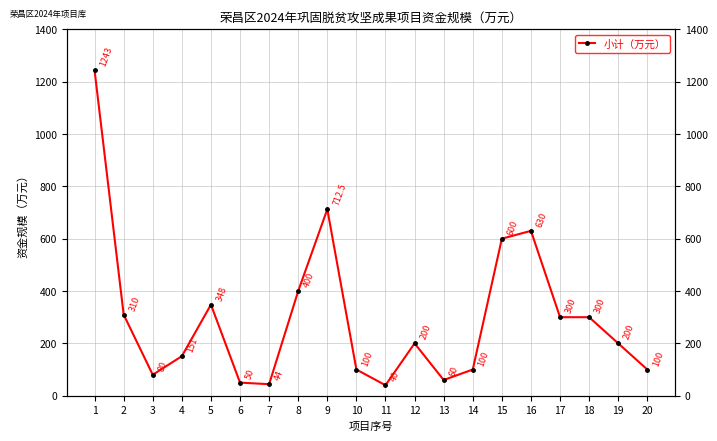

What is the maximum value shown in the chart?

1243.0